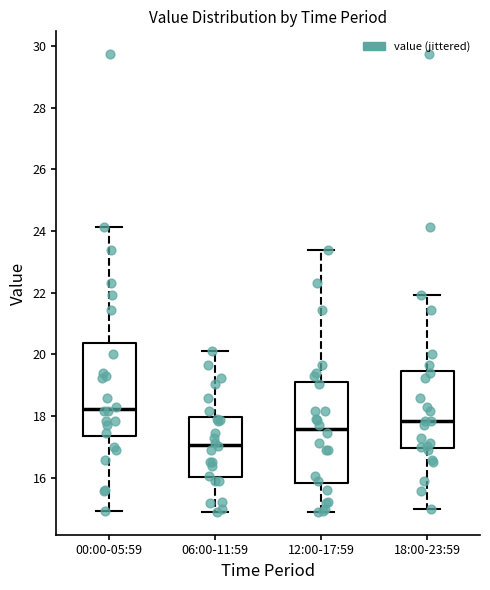

Reading left to right, read every box against the y-axis: the position of its median line, the range the box covers, and the ends of its whiskers. The values are not printed on the chart, so give them approximately, as read against the axis.

00:00-05:59: median 18.2, box 17.4 to 20.4, whiskers 15.0 to 24.2
06:00-11:59: median 17.0, box 16.0 to 18.0, whiskers 15.0 to 20.2
12:00-17:59: median 17.6, box 15.8 to 19.0, whiskers 15.0 to 23.4
18:00-23:59: median 17.8, box 17.0 to 19.4, whiskers 15.0 to 22.0